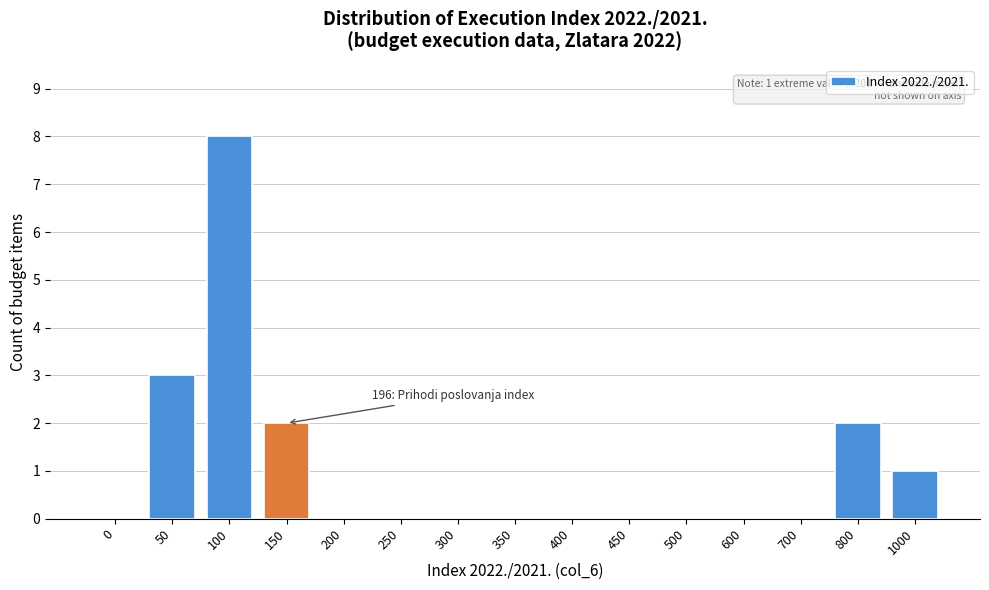

Reading left to right, extract all data points from this chart.

0=0	50=3	100=8	150=2	200=0	250=0	300=0	350=0	400=0	450=0	500=0	600=0	700=0	800=2	1000=1